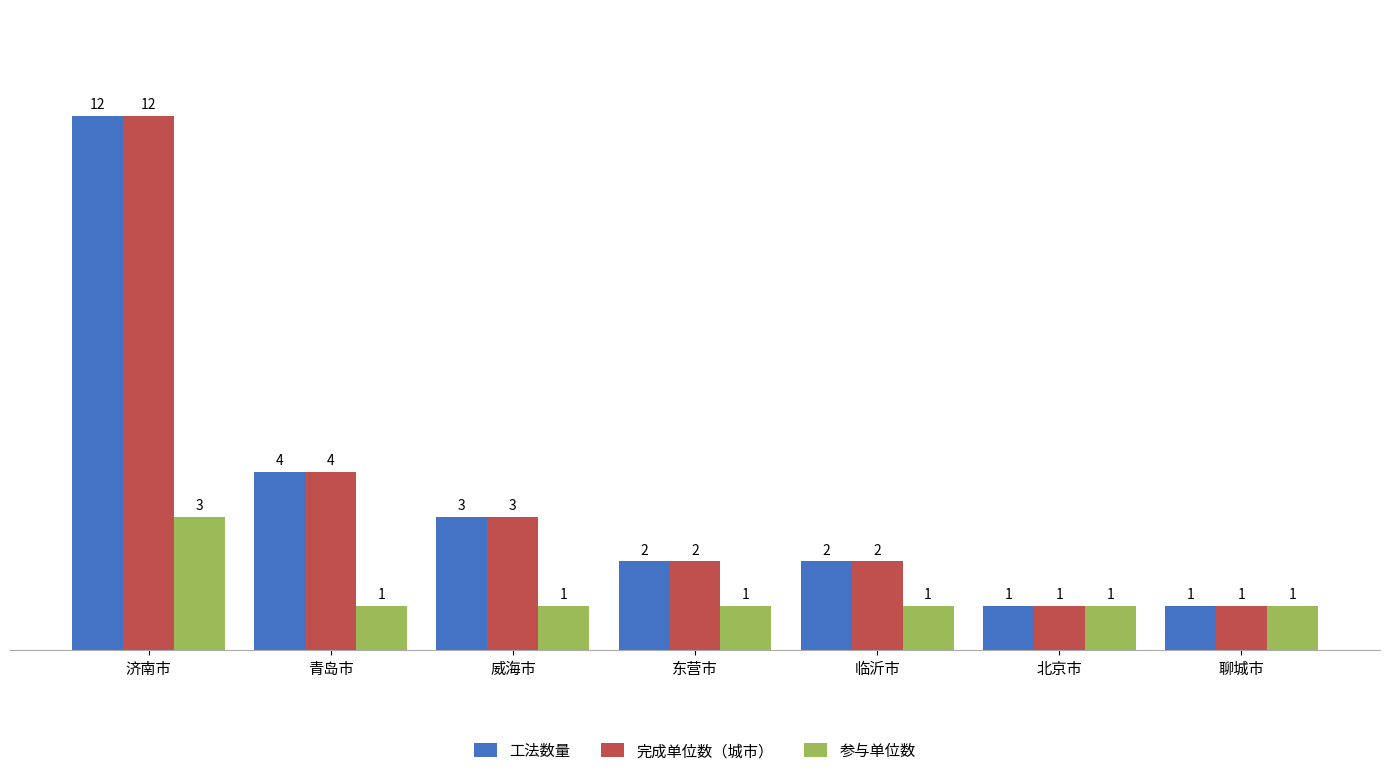

Is it true that 完成单位数（城市） equals 1 at 北京市?

True